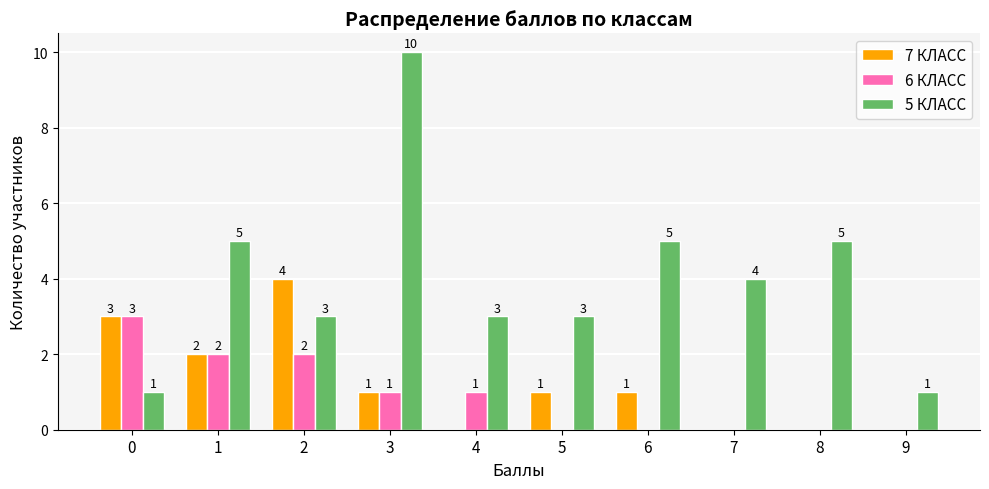

Between 0 and 3, which series saw the biggest shift?

5 КЛАСС